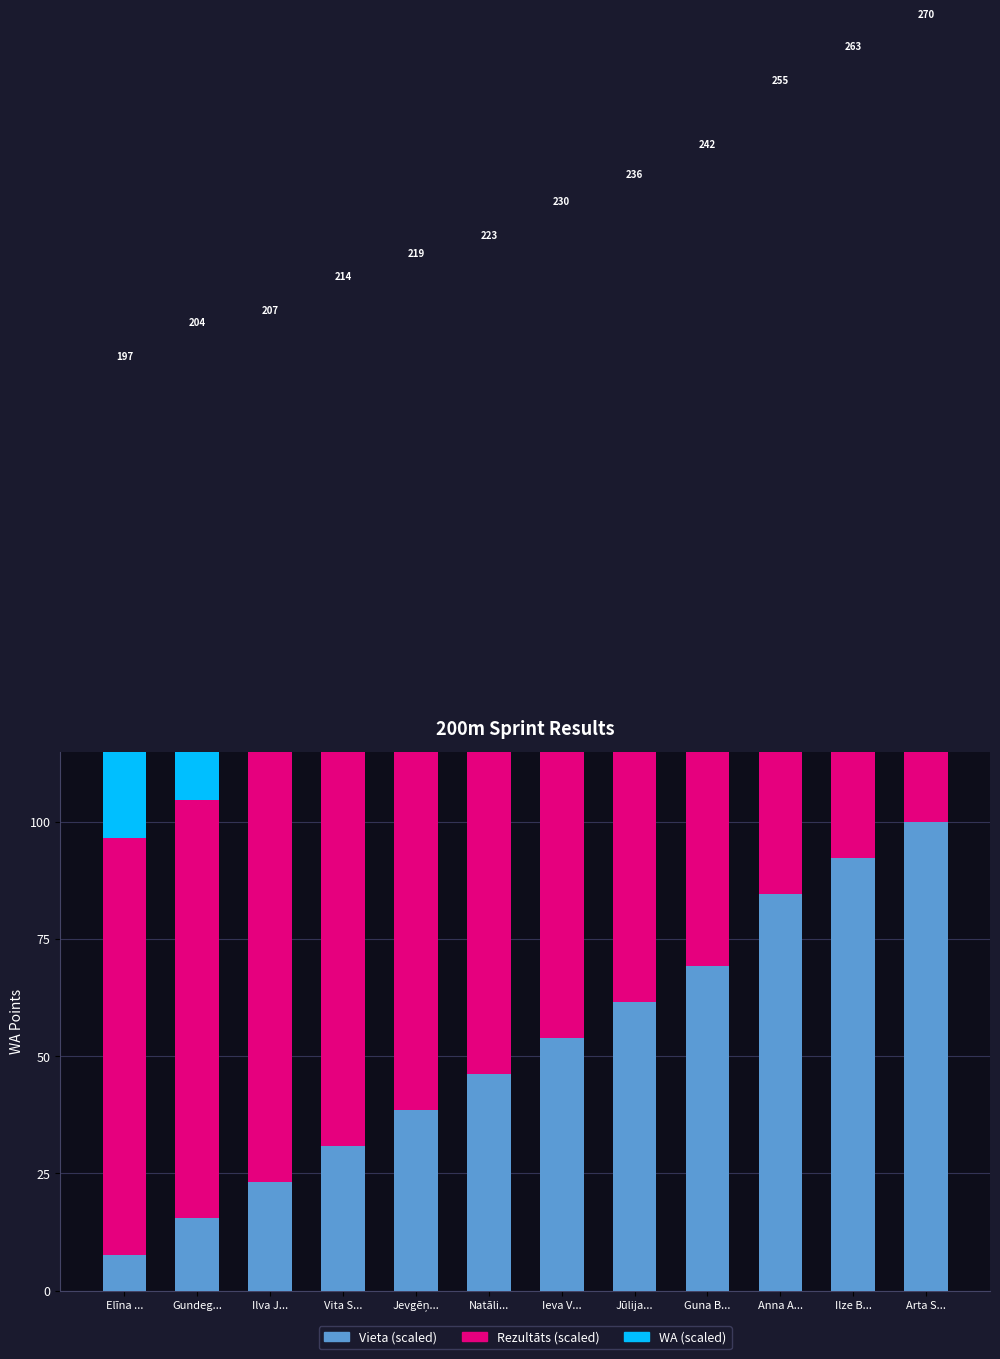

What is the maximum value shown in the chart?

100.0